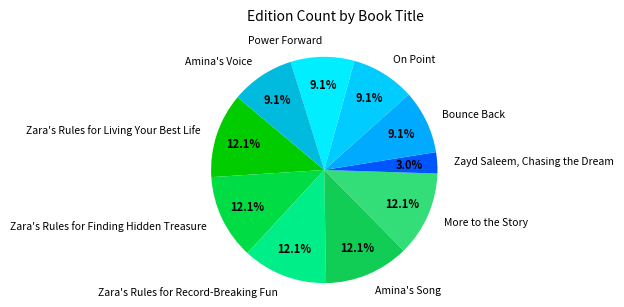

To the nearest percent, what is the average slice percentage?

10%